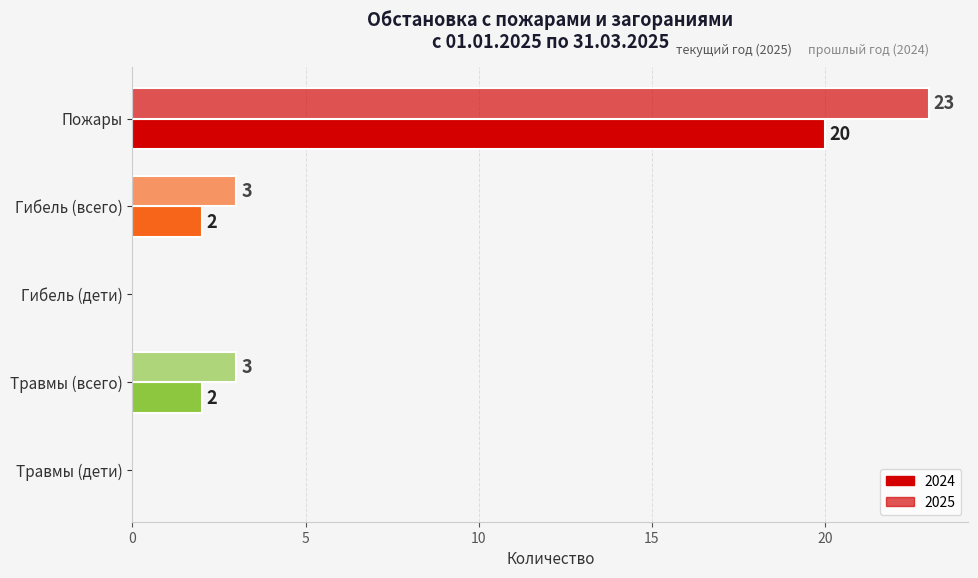

What is the value of the 2025 bar at the 1st from the left?

23